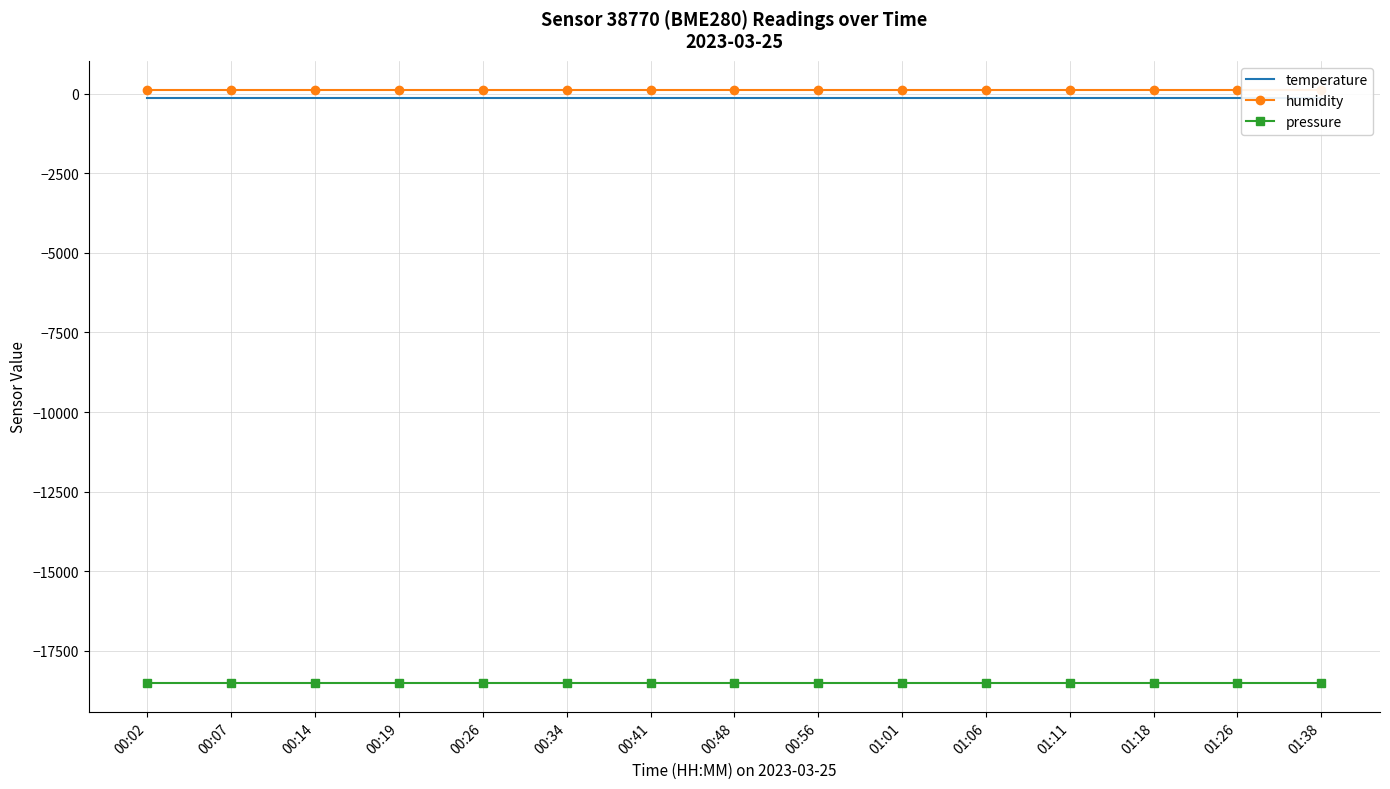

How many data points does each series have?

15